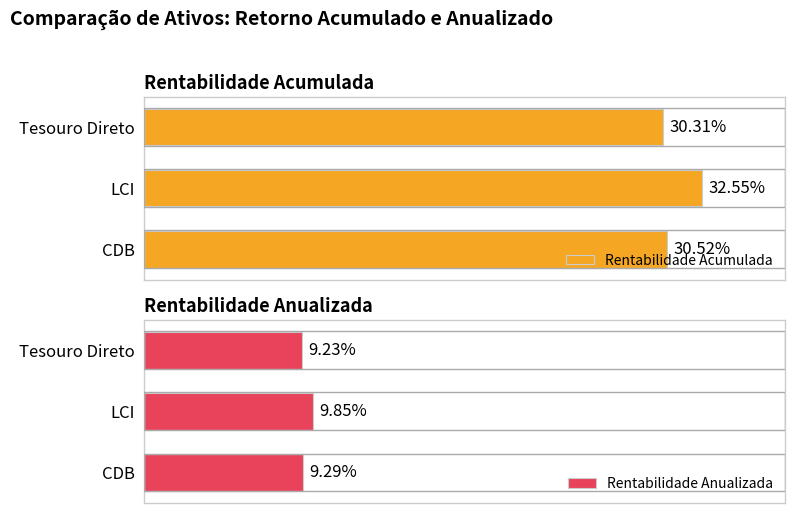

What is the value of the Rentabilidade Acumulada bar at the 3rd from the left?

0.3